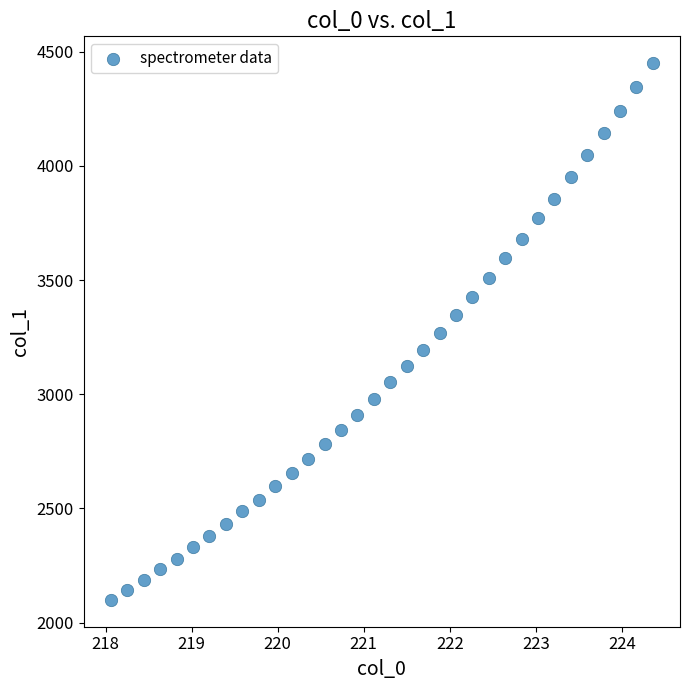

What is the range of X values (max minus min)?

6.3